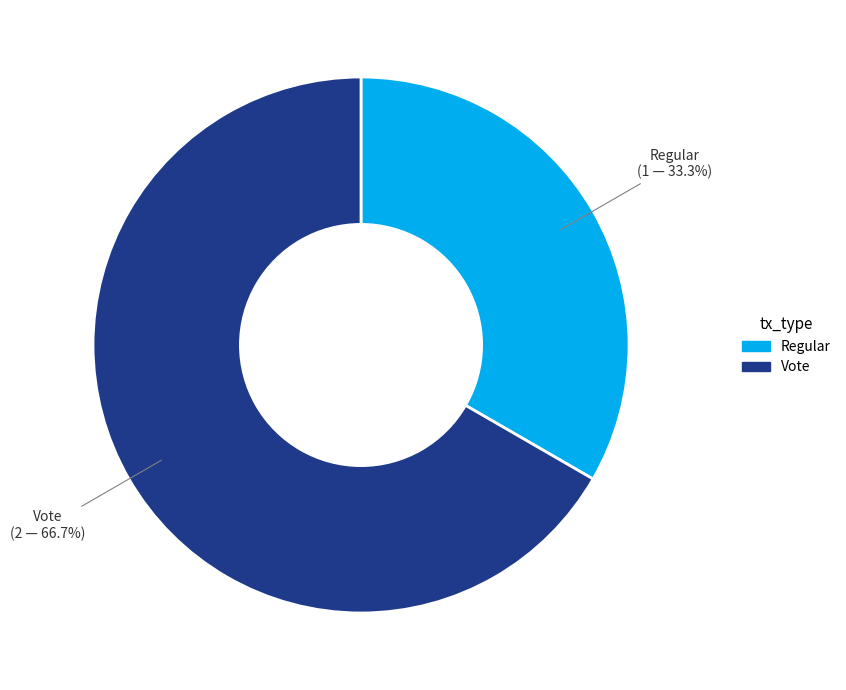

Which category has the smallest portion of the pie?

Regular